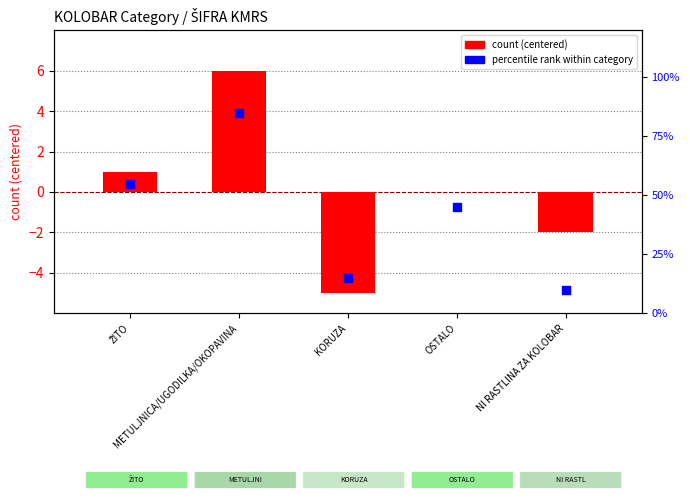

At how many categories does at least one series exceed 59?

1